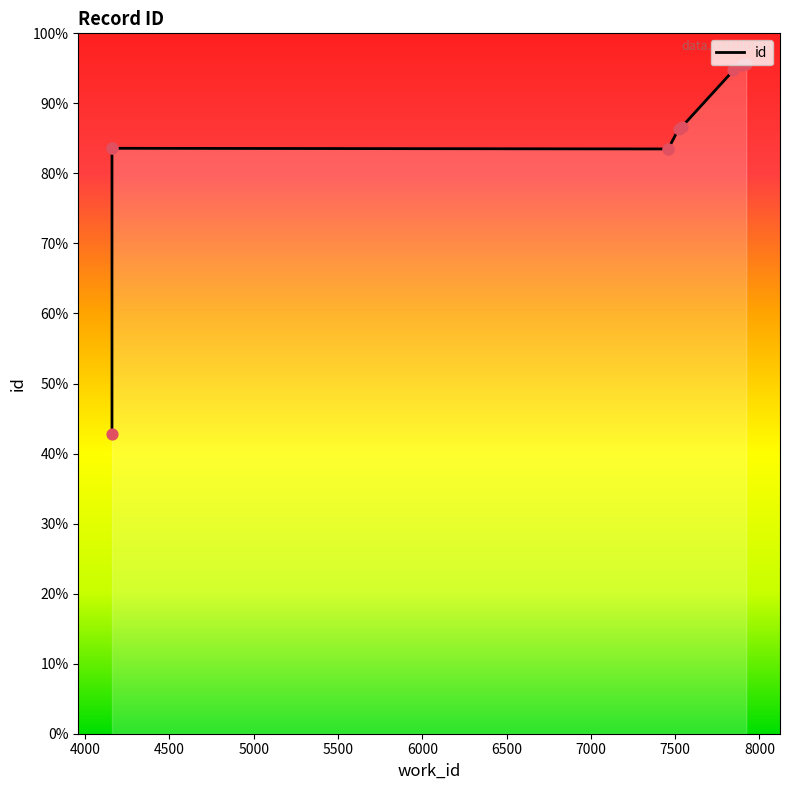

What is the change in value from 7540 to 7922?

+2253